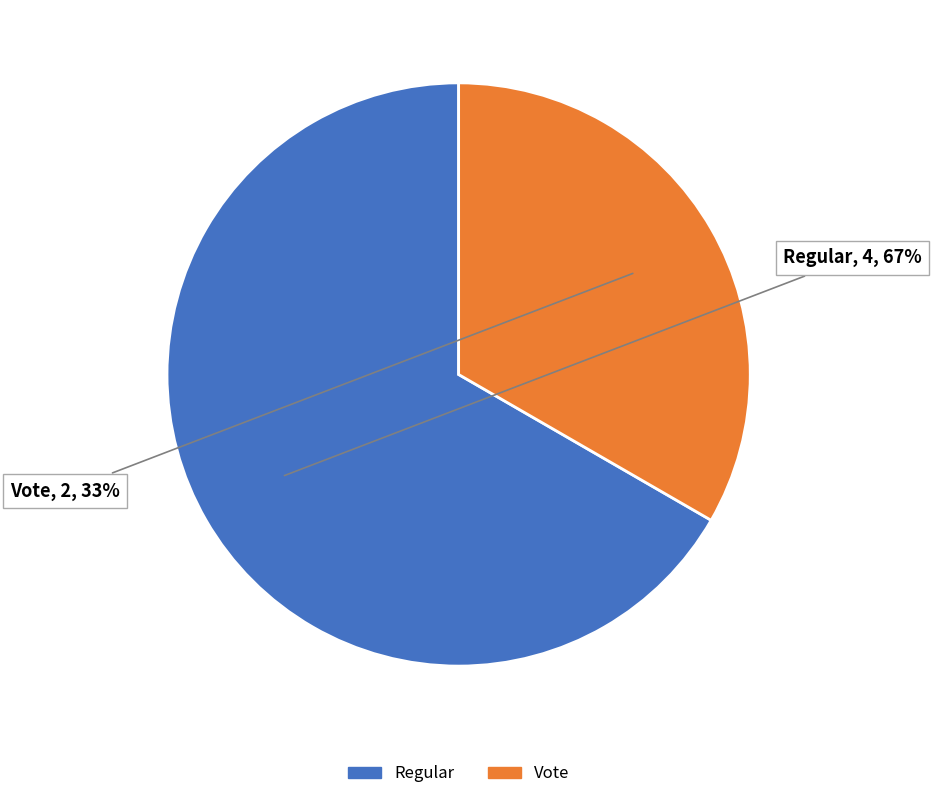

Which slice represents more than half of the pie?

Regular